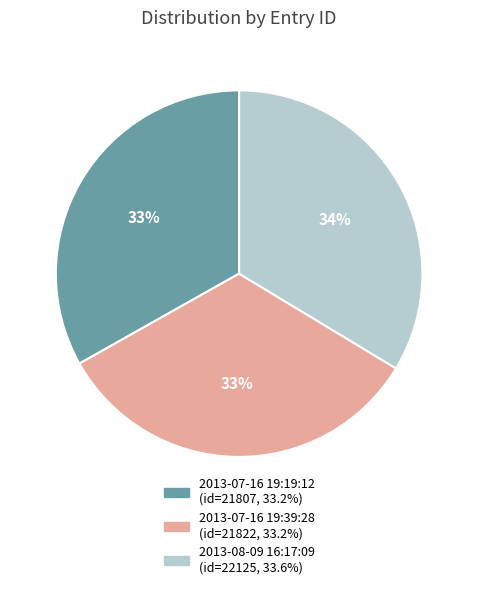

Is there a majority slice in this chart?

No